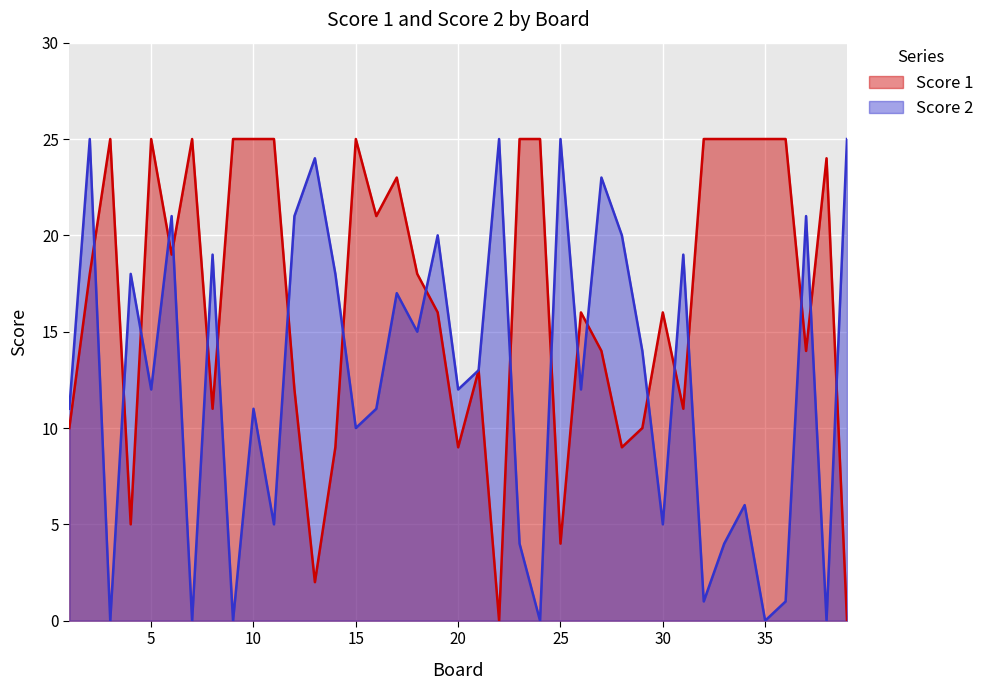

At 38, list the series in order from largest to smallest.

Score 1, Score 2